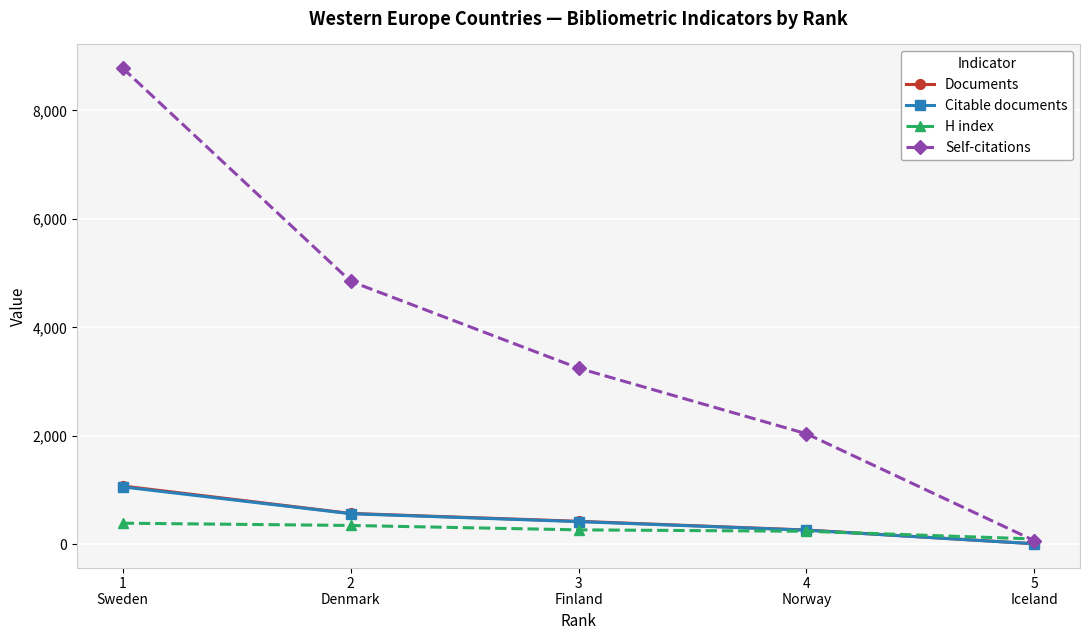

Is this an area chart (filled region under the line)?

No